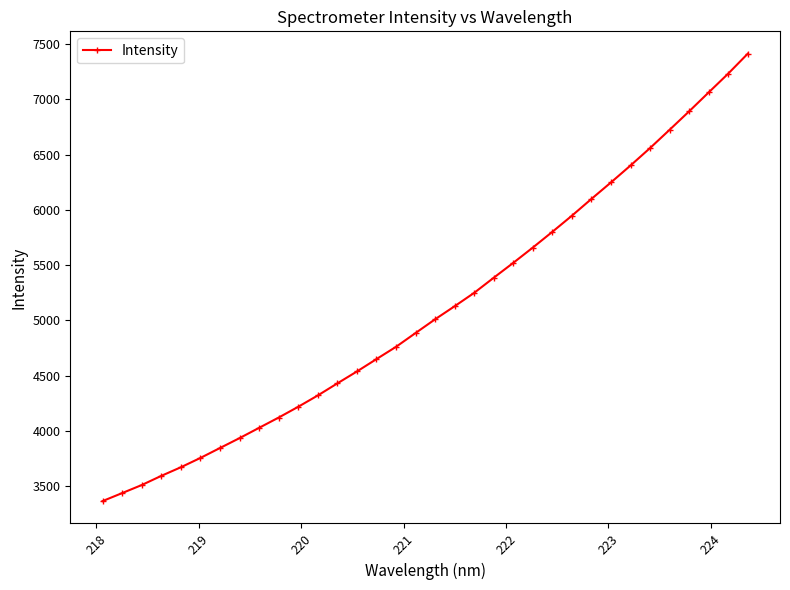

Does the chart have visible grid lines?

No